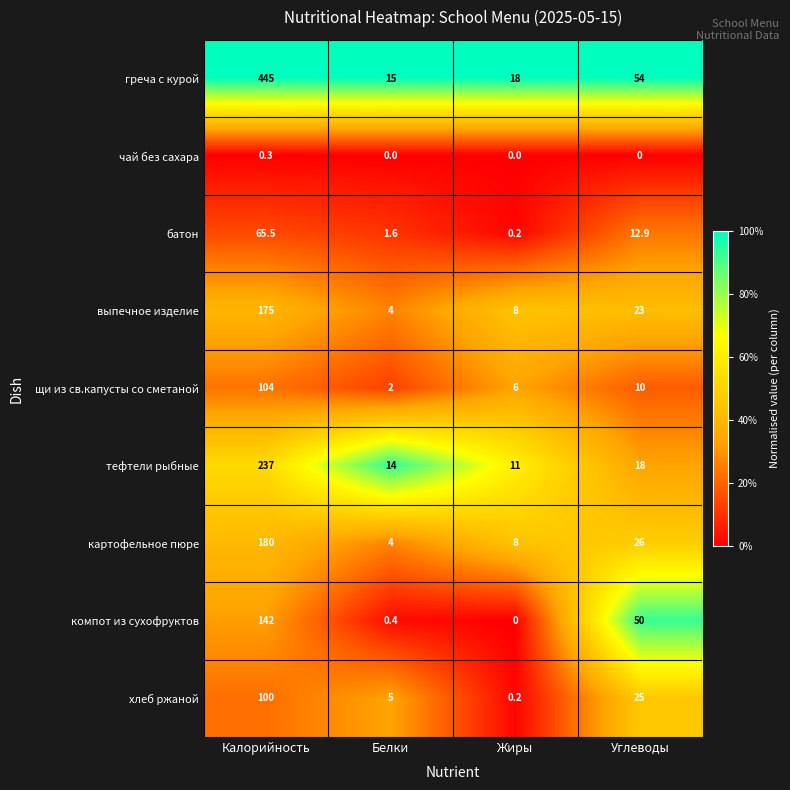

The value of компот из сухофруктов at Углеводы is 50.0. True or false?

True